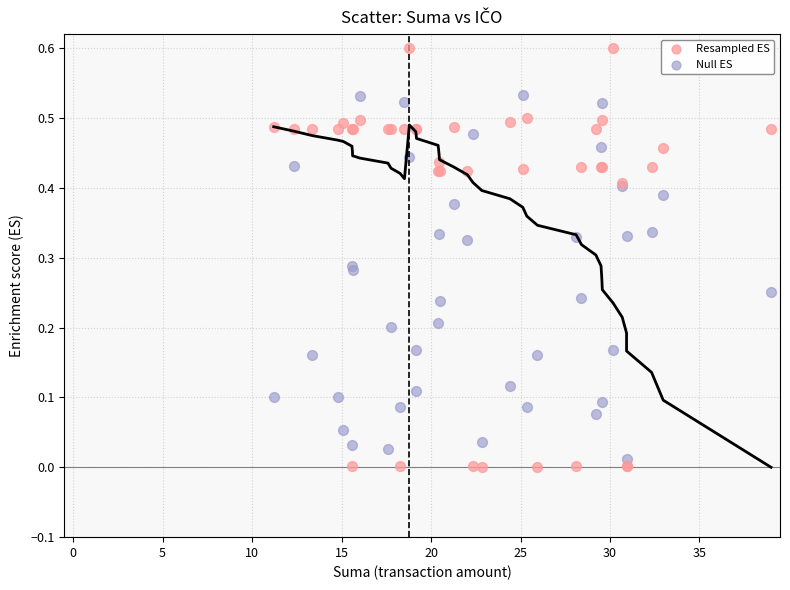

Which series reaches the maximum Y coordinate?

Resampled ES